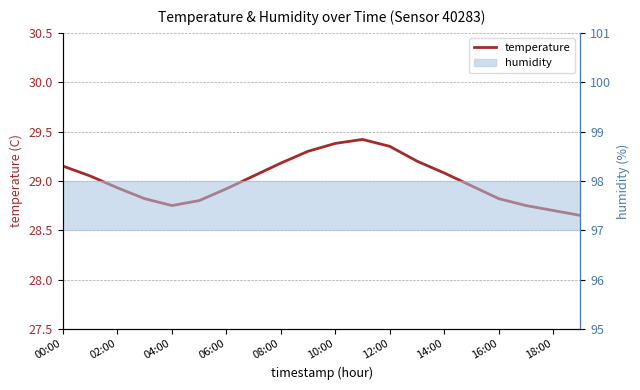

Where does the data first go above 29?

00:00